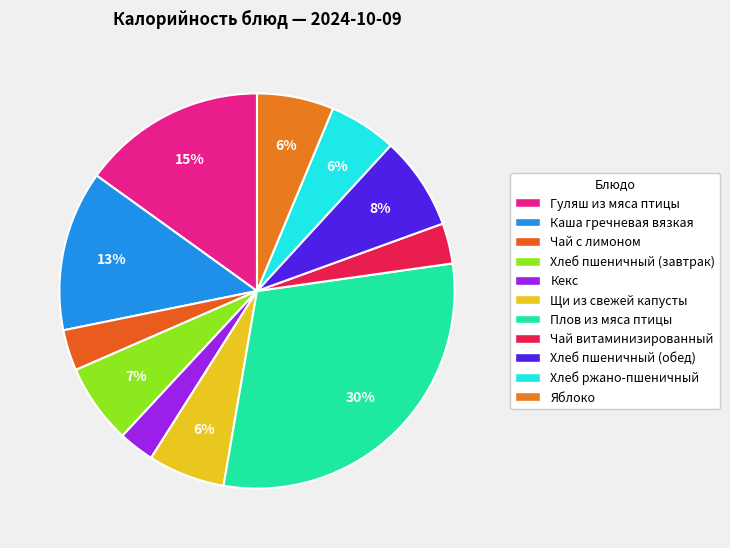

Does Плов из мяса птицы account for over 50% of the chart?

No